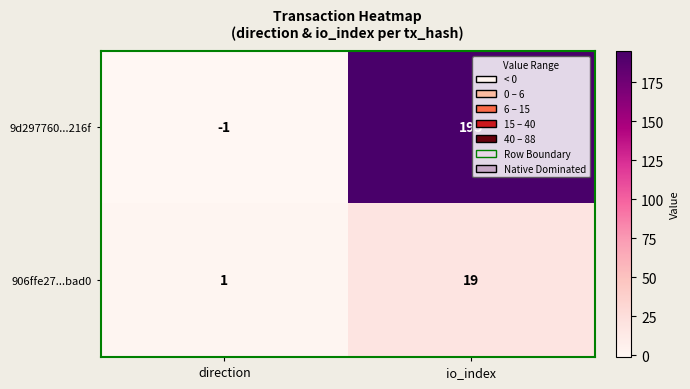

List the series in order of their overall mean, lowest first.

906ffe27...bad0, 9d297760...216f